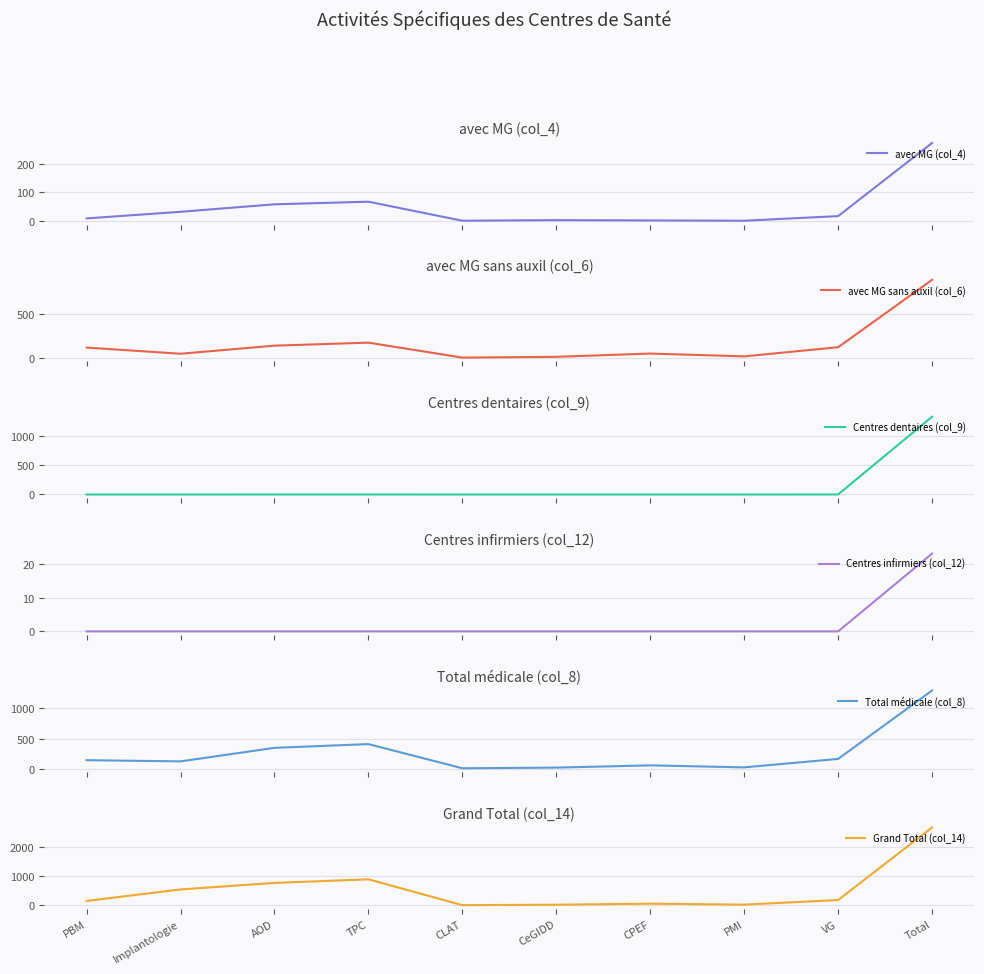

The Total médicale (col_8) series shows 409 at TPC. True or false?

True